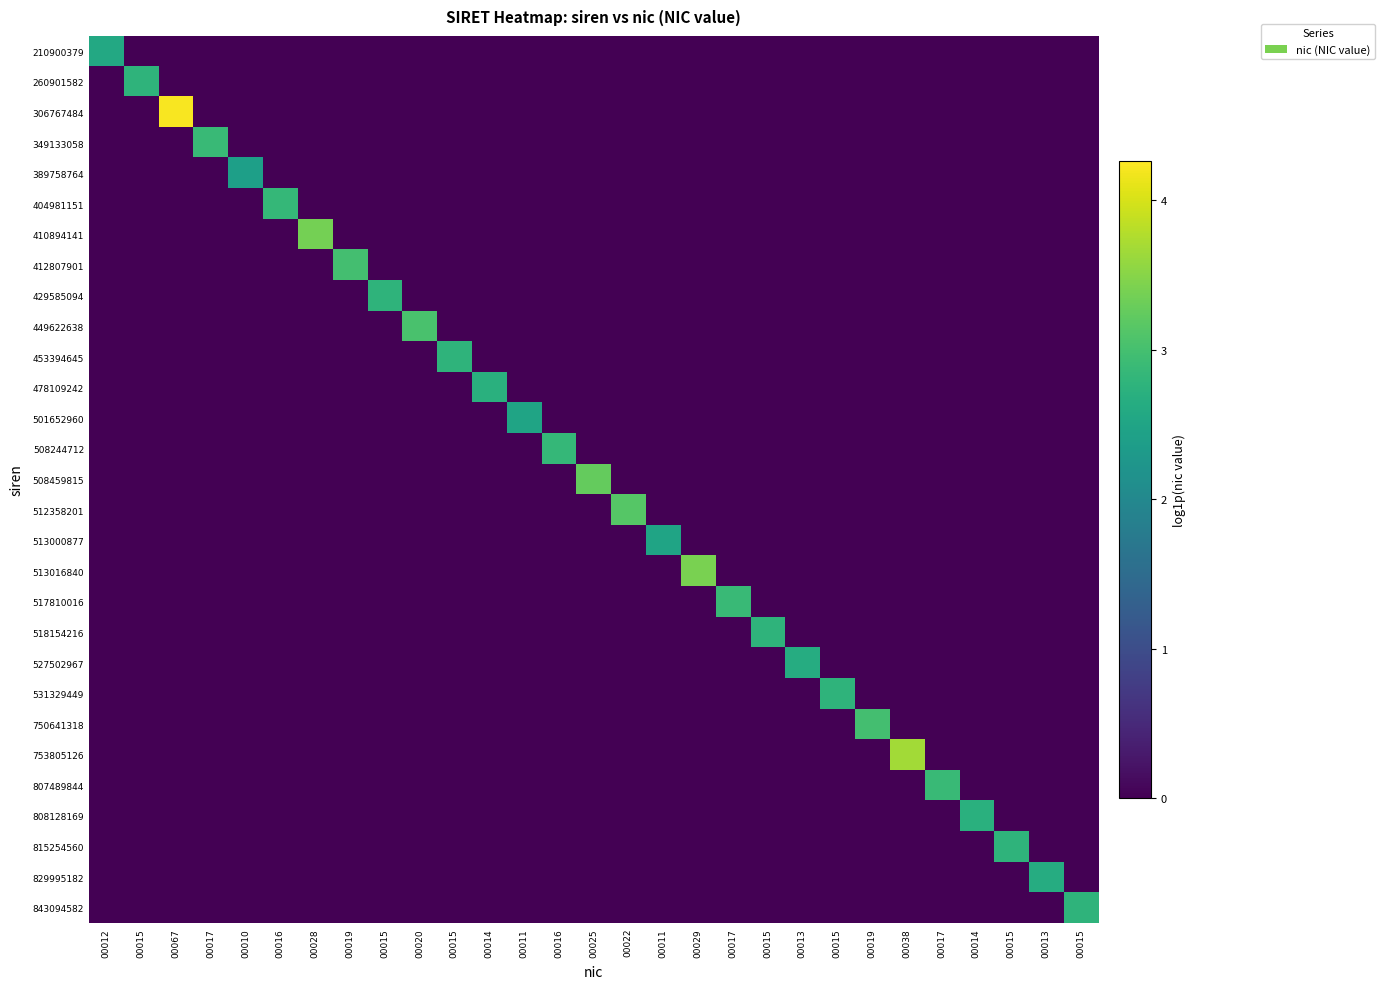

What is the difference between the highest and lowest values at 00013?

2.6